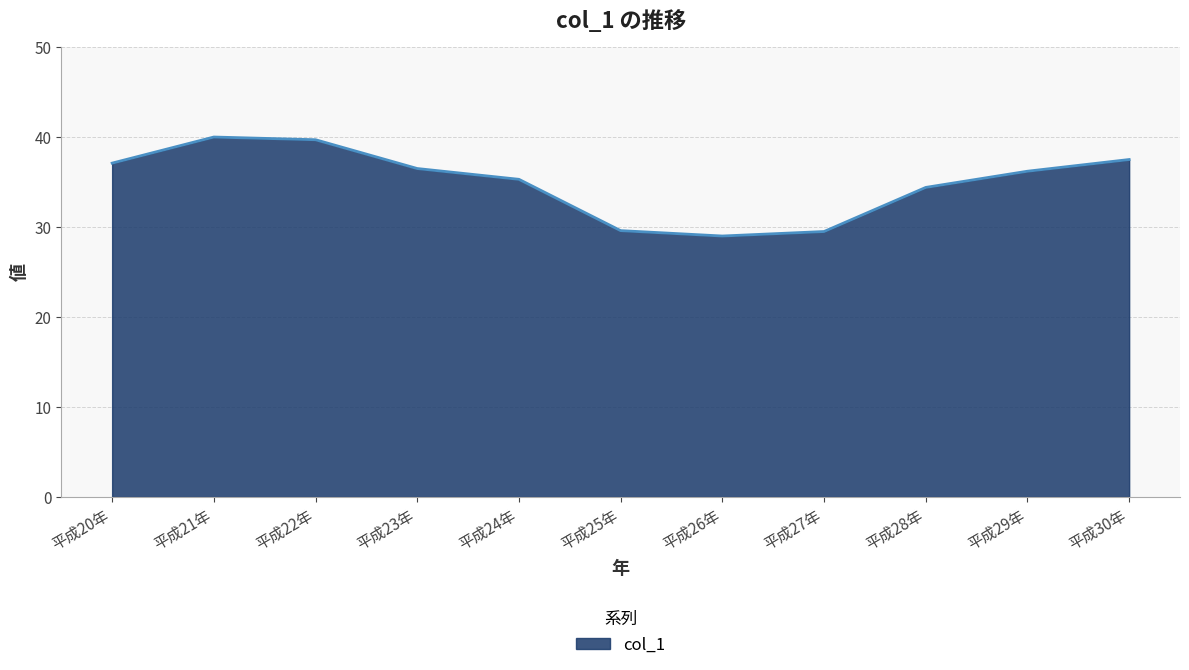

What position from the left is 平成22年?

3